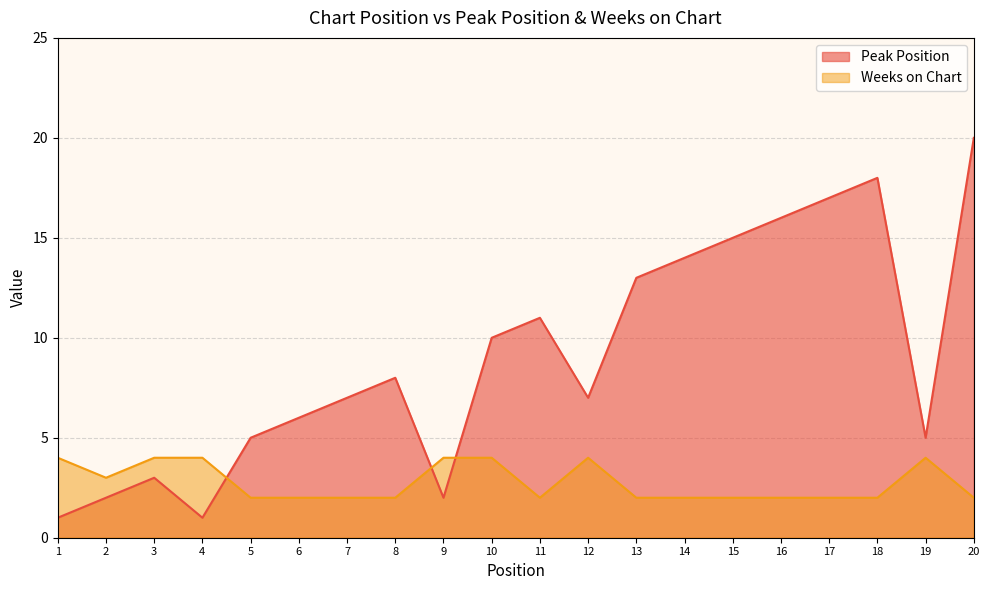

Which category has the highest value across all series?

20